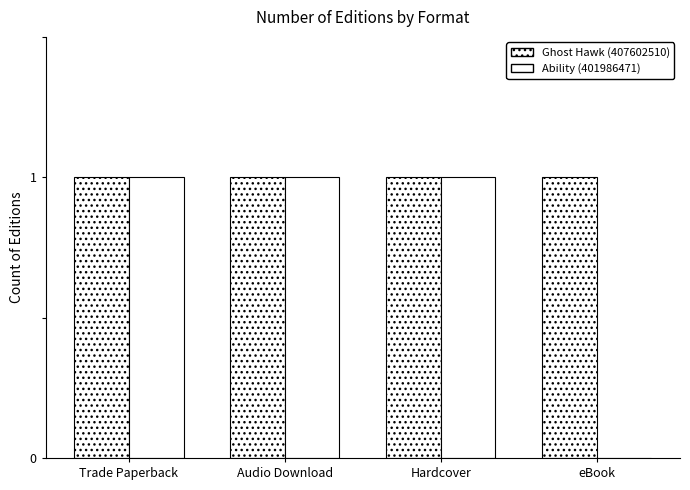

Count the number of categories in the chart.

4